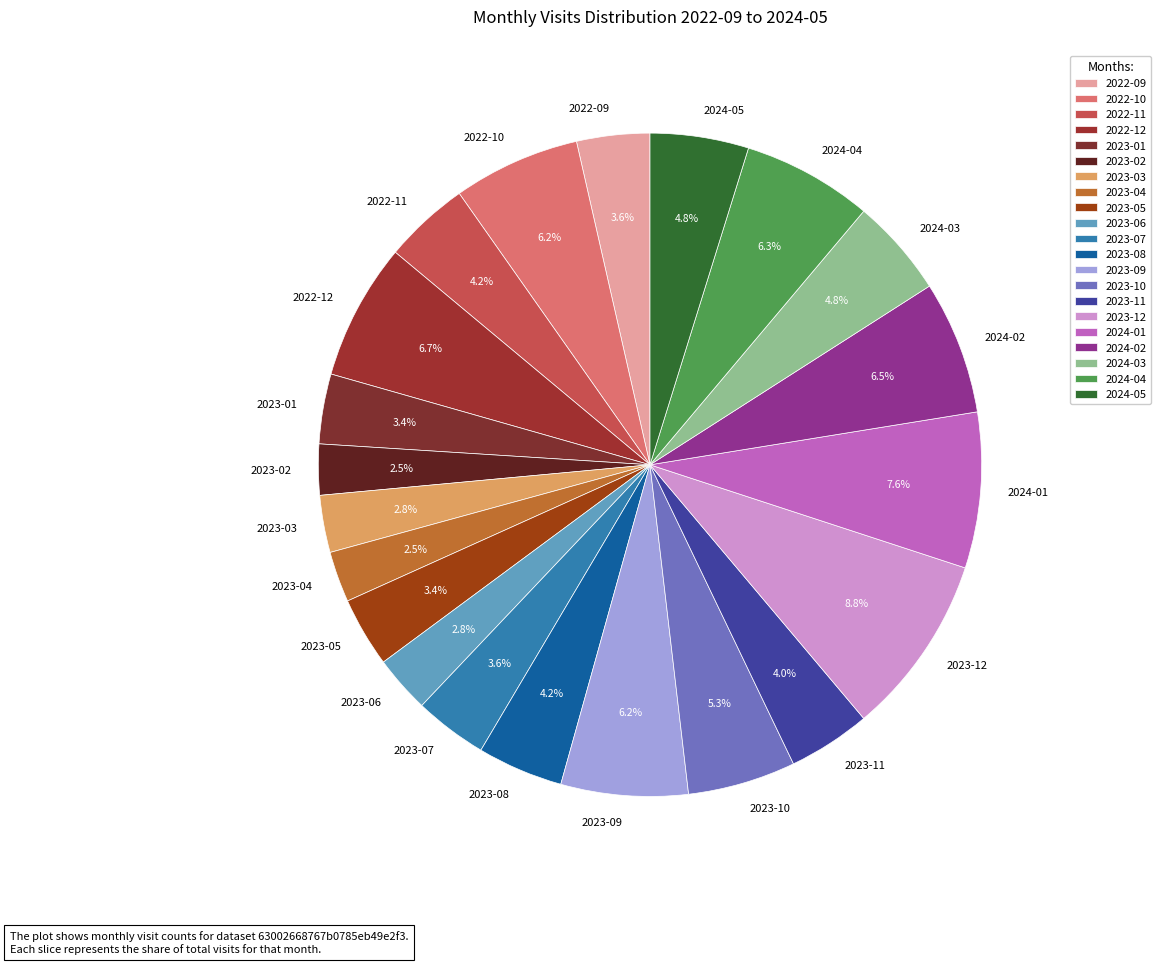

Does 2023-02 account for over 50% of the chart?

No